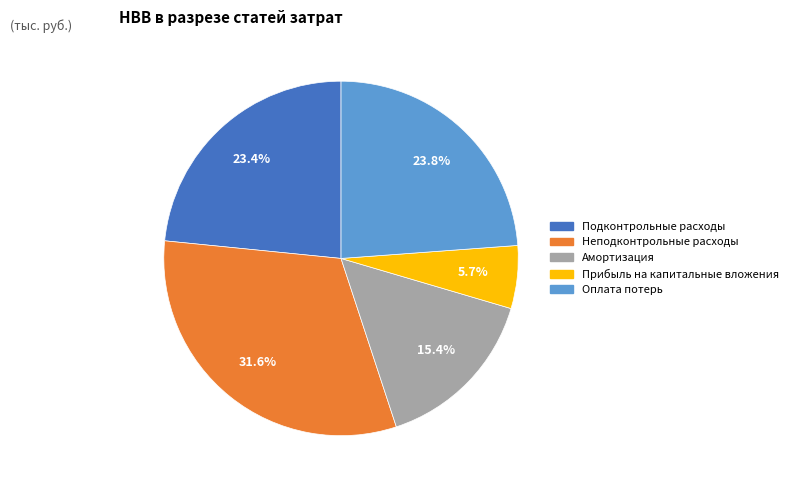

The Неподконтрольные расходы slice represents 32% of the pie. True or false?

True